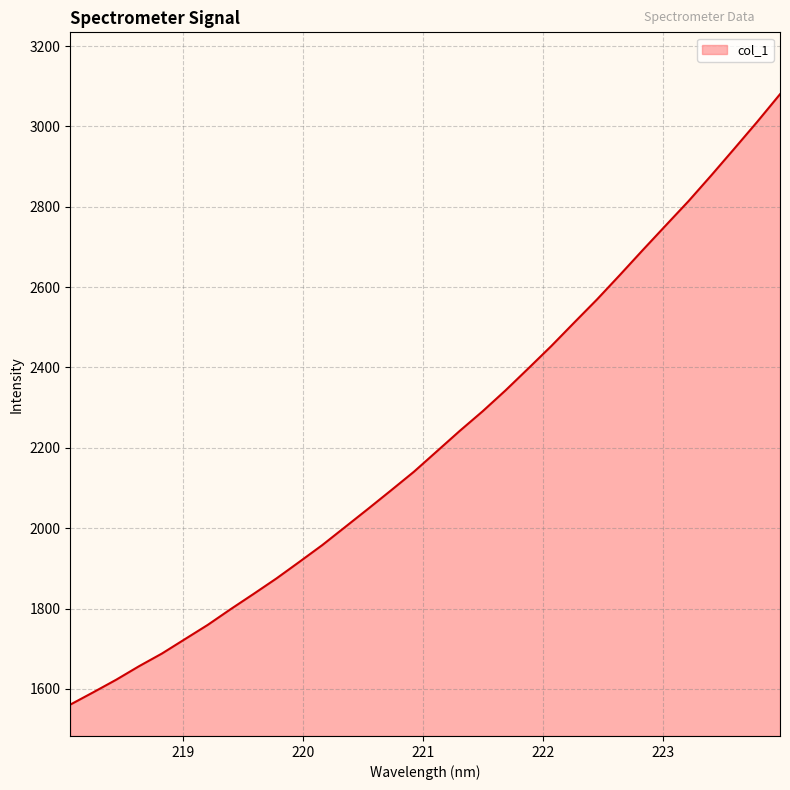

What is the difference between the maximum and minimum values?

1519.1